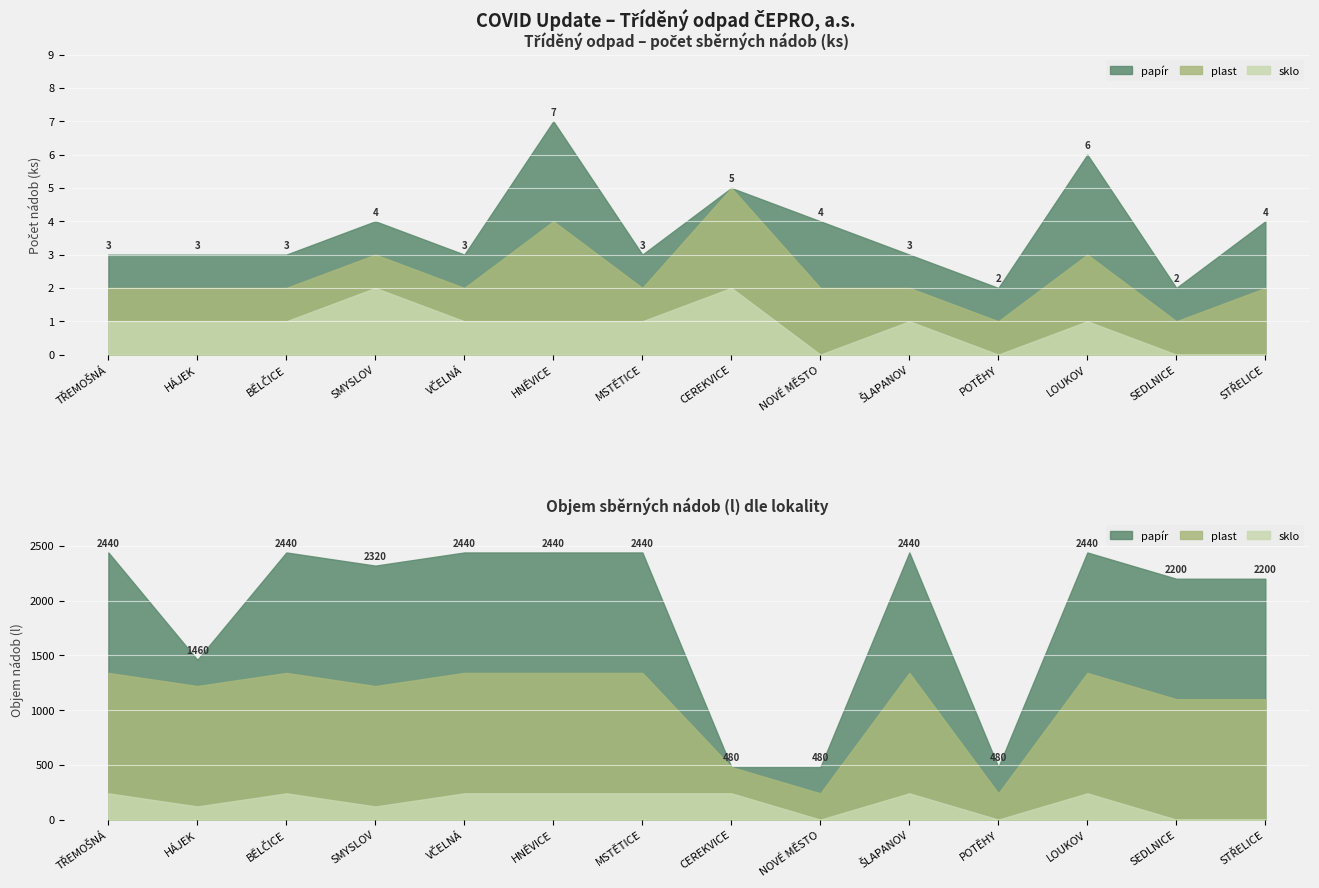

List the labels in order of sklo value, smallest first.

NOVÉ MĚSTO, POTĚHY, SEDLNICE, STŘELICE, TŘEMOŠNÁ, HÁJEK, BĚLČICE, VČELNÁ, HNĚVICE, MSTĚTICE, ŠLAPANOV, LOUKOV, SMYSLOV, CEREKVICE